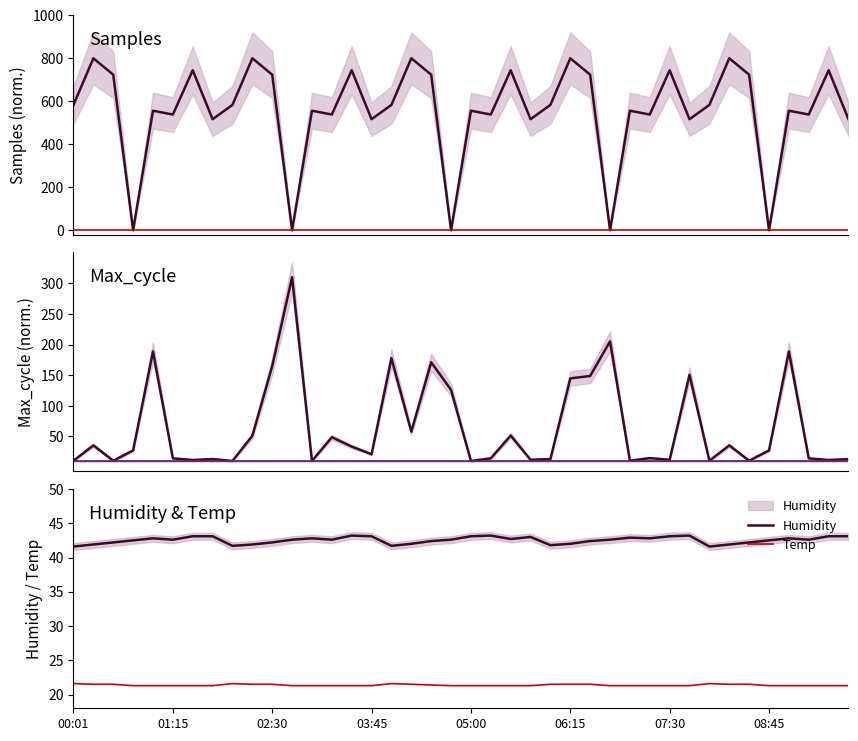

Which series has the widest spread of values?

Samples